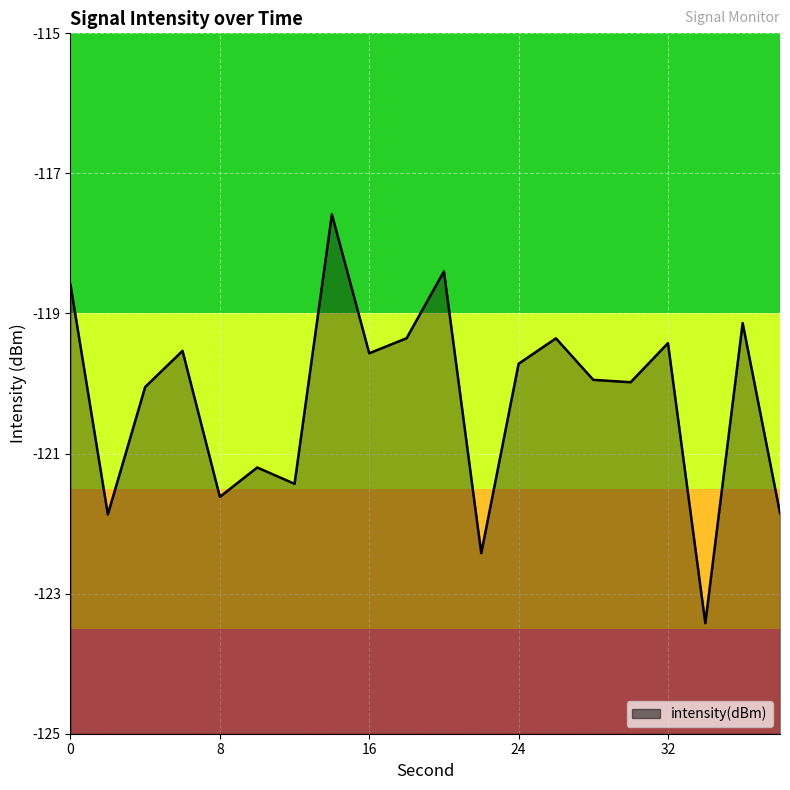

What is the difference between the maximum and minimum values?

5.8